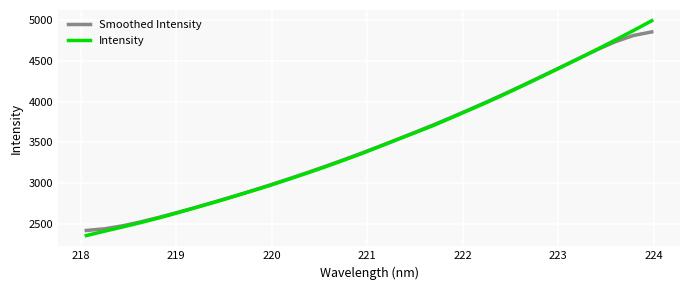

How many lines are shown in the chart?

2